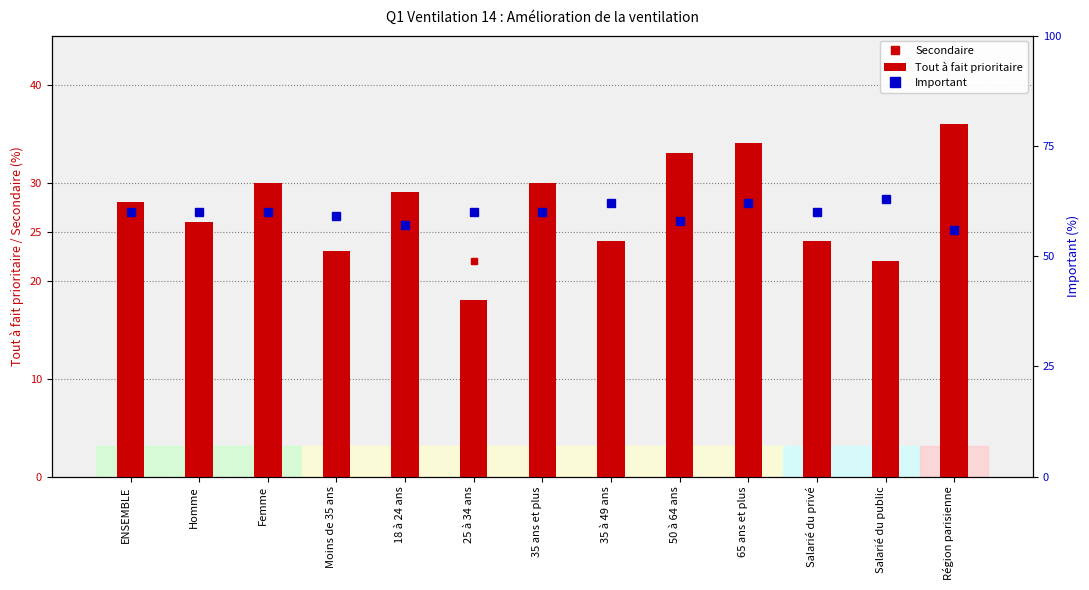

What is the smallest value displayed?

4